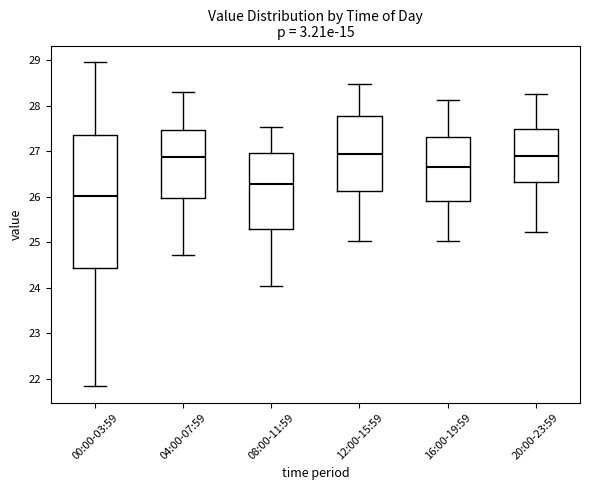

Reading left to right, transcribe this box plot: for each box, give where its median line is, the range the box spans, and where its two whiskers end, as read against the y-axis. The values are not printed on the chart, so give them approximately, as read against the axis.

00:00-03:59: median 26.0, box 24.4 to 27.4, whiskers 21.8 to 29.0
04:00-07:59: median 26.9, box 26.0 to 27.5, whiskers 24.7 to 28.3
08:00-11:59: median 26.3, box 25.3 to 27.0, whiskers 24.0 to 27.5
12:00-15:59: median 27.0, box 26.1 to 27.8, whiskers 25.0 to 28.5
16:00-19:59: median 26.7, box 25.9 to 27.3, whiskers 25.0 to 28.1
20:00-23:59: median 26.9, box 26.3 to 27.5, whiskers 25.2 to 28.3